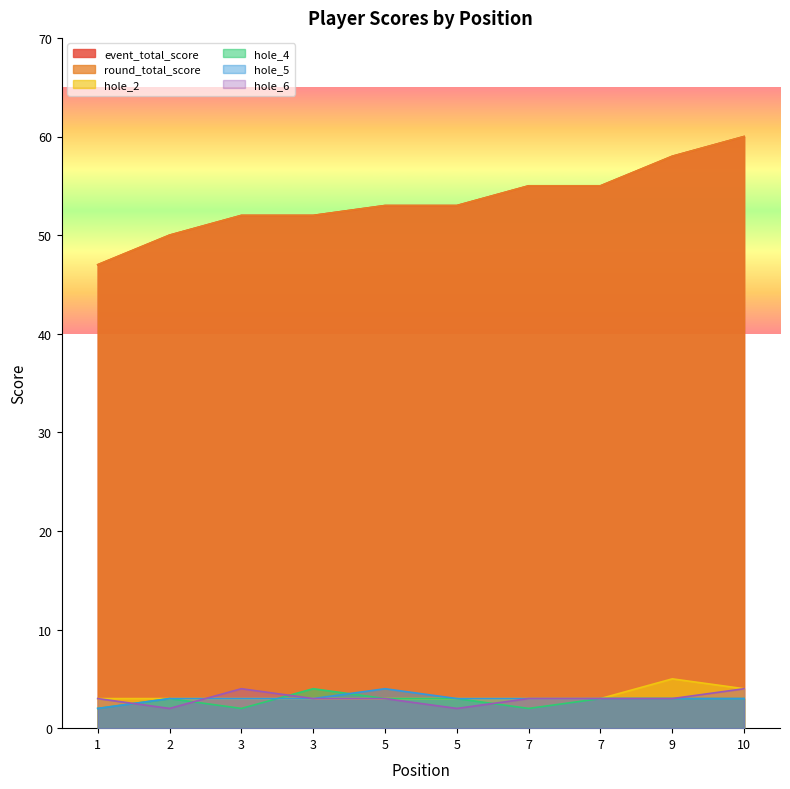

At which category does hole_2 reach its first local peak?

9